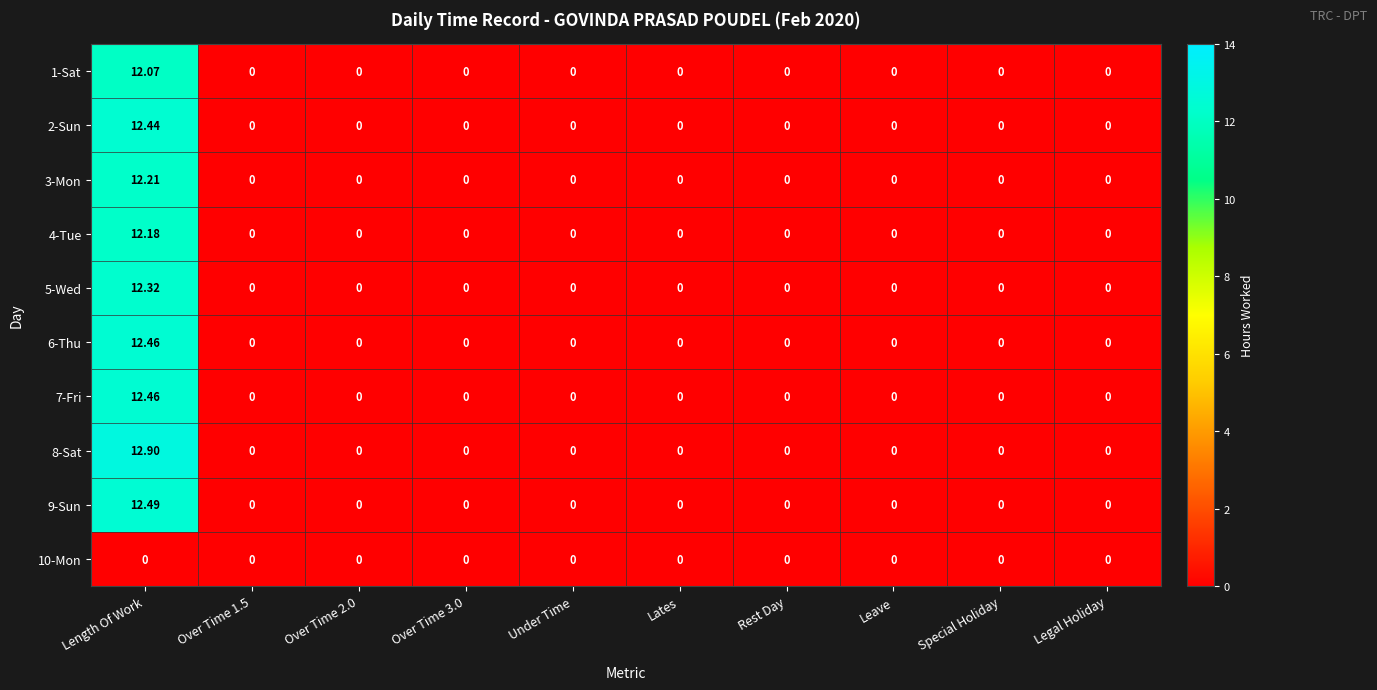

At which category is the sum across all series the highest?

Length Of Work